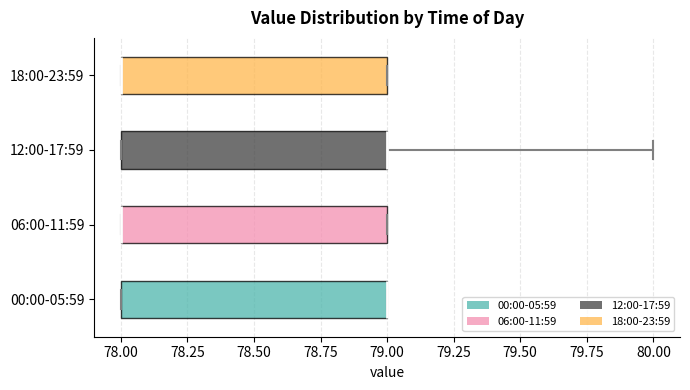

Reading bottom to top, read every box against the x-axis: the position of its median line, the range the box covers, and the ends of its whiskers. The values are not printed on the chart, so give them approximately, as read against the axis.

00:00-05:59: median 79 (drawn on the box's right edge), box 78 to 79, whiskers 78 to 79
06:00-11:59: median 78 (drawn on the box's left edge), box 78 to 79, whiskers 78 to 79
12:00-17:59: median 79 (drawn on the box's right edge), box 78 to 79, whiskers 78 to 80
18:00-23:59: median 78 (drawn on the box's left edge), box 78 to 79, whiskers 78 to 79